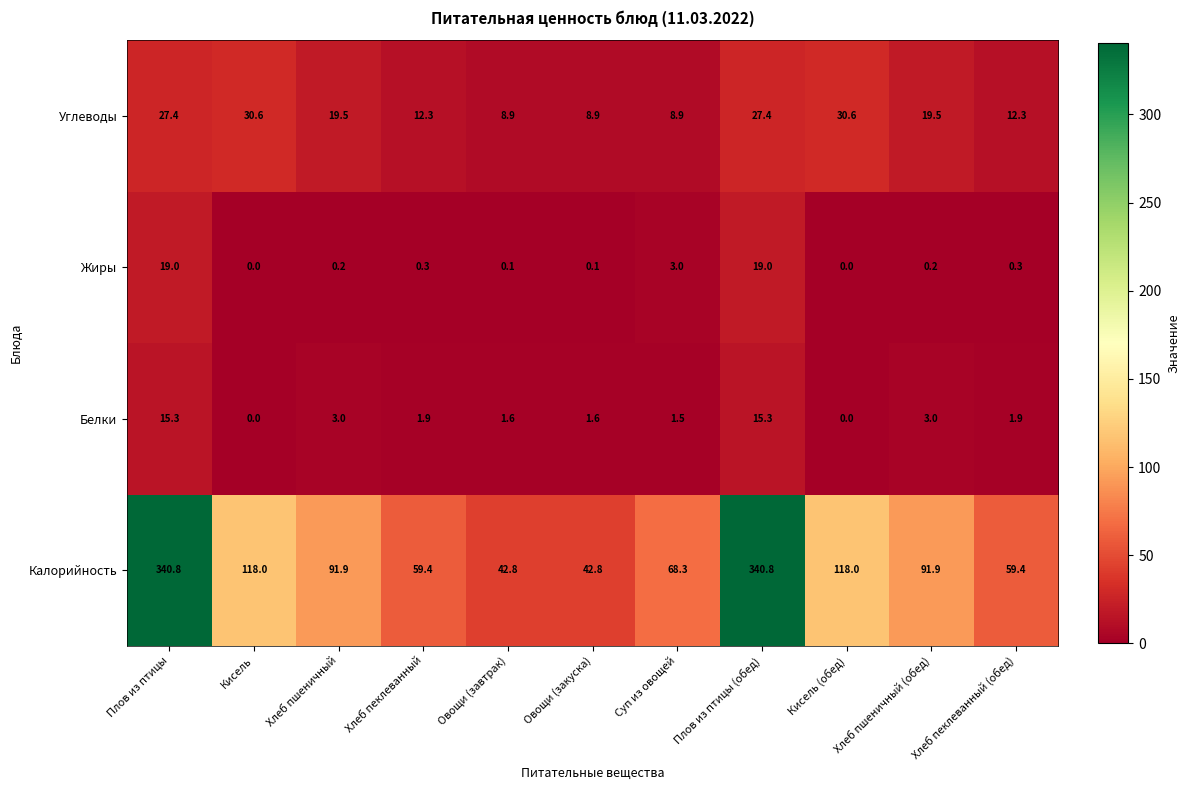

The Углеводы series shows 8.9 at Овощи (завтрак). True or false?

True